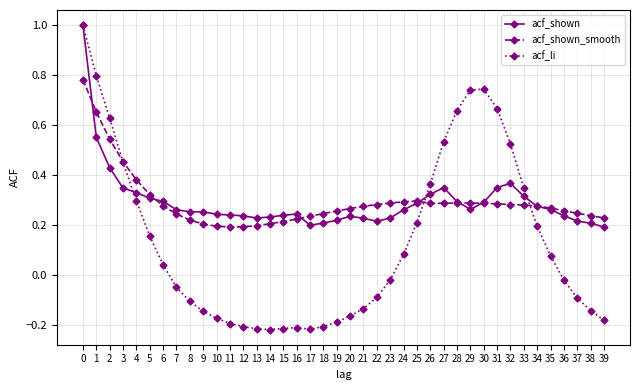

Which series has the largest range (max minus min)?

acf_li